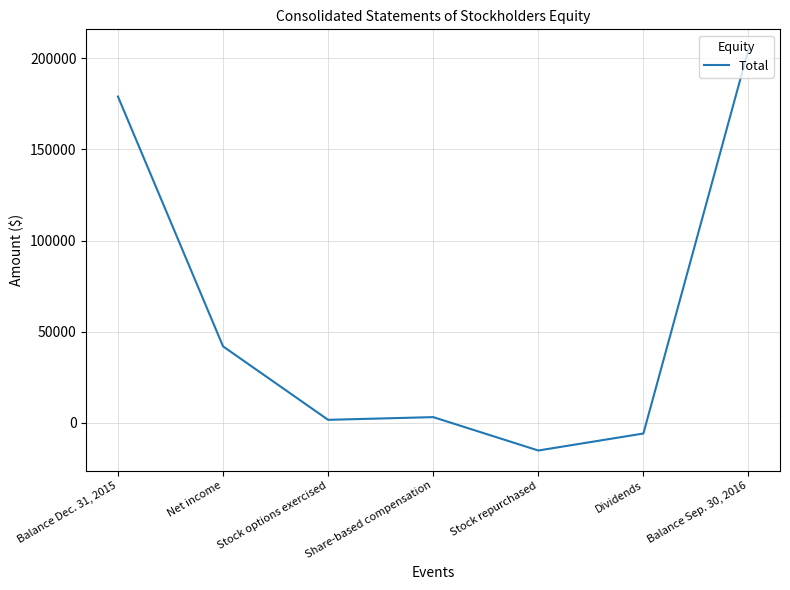

Which label corresponds to the largest value in the chart?

Balance Sep. 30, 2016